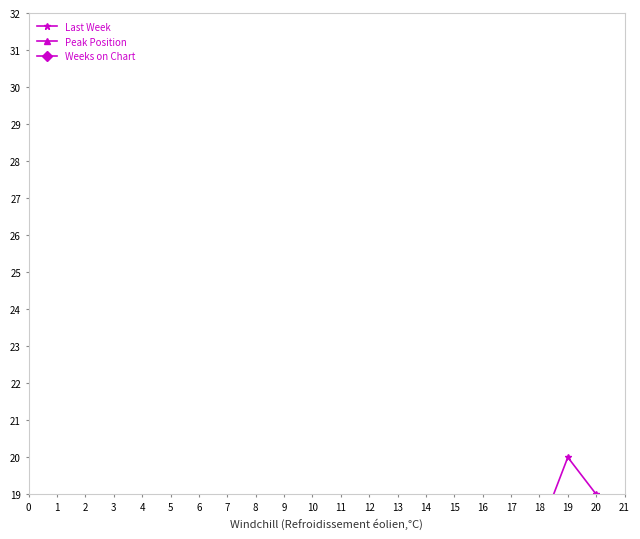

How many lines are shown in the chart?

3